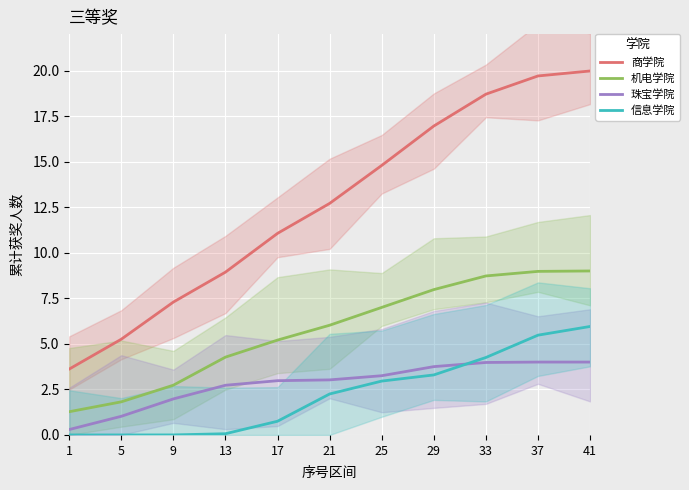

At how many categories does at least one series exceed 0?

11